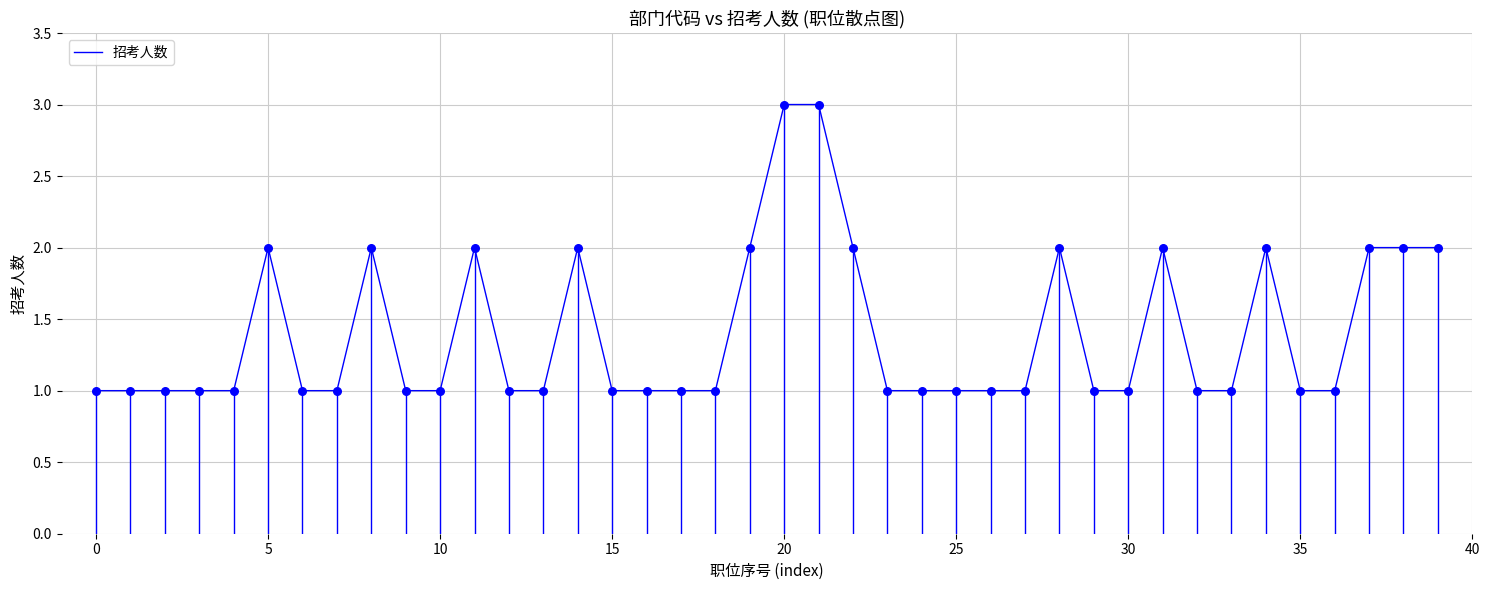

What is the maximum value shown in the chart?

3